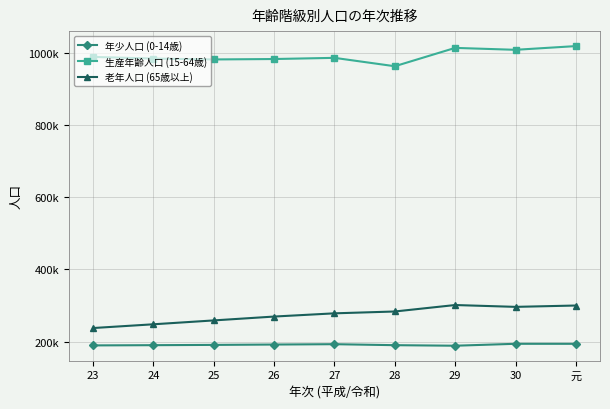

True or false: 年少人口 (0-14歳) and 生産年齢人口 (15-64歳) intersect in this chart.

False